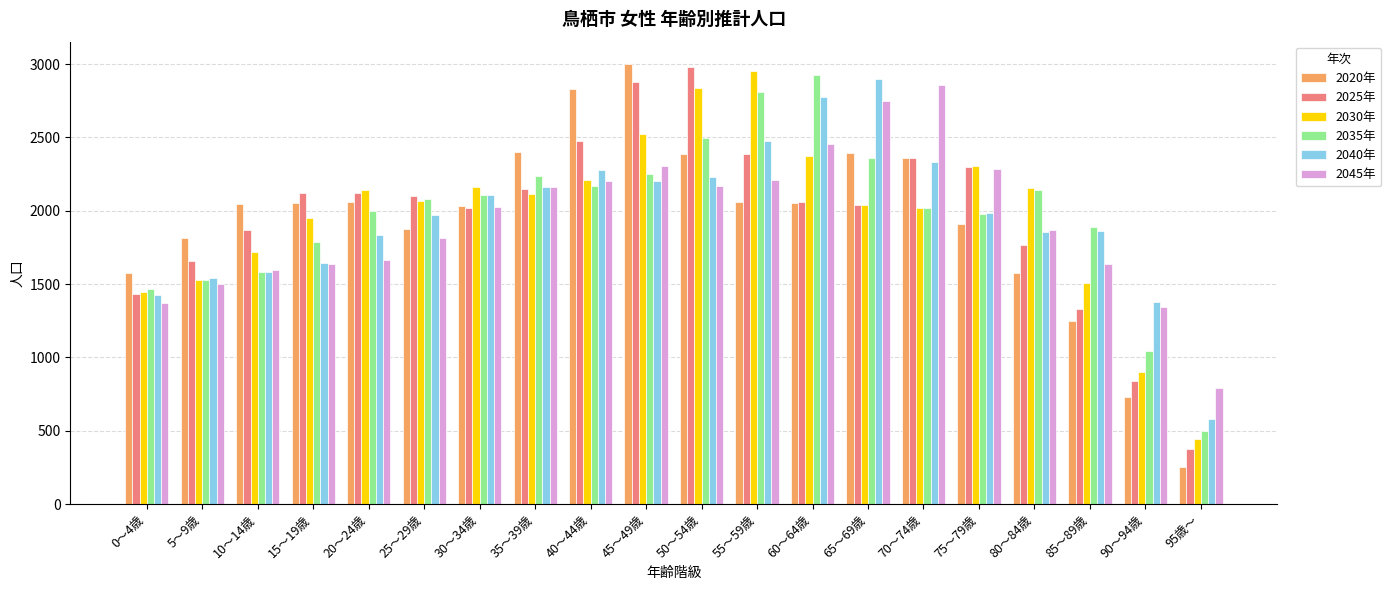

How many categories are shown in the chart?

20